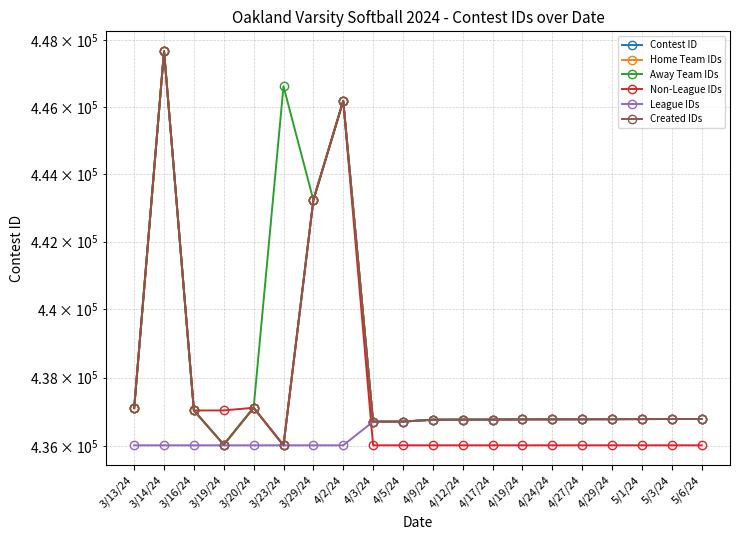

At which label does Away Team IDs reach its peak?

3/14/24